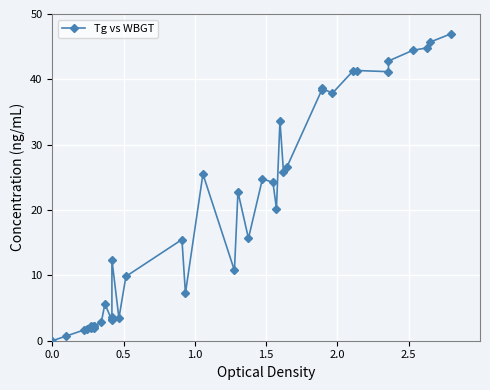

What is the greatest value displayed?

47.0